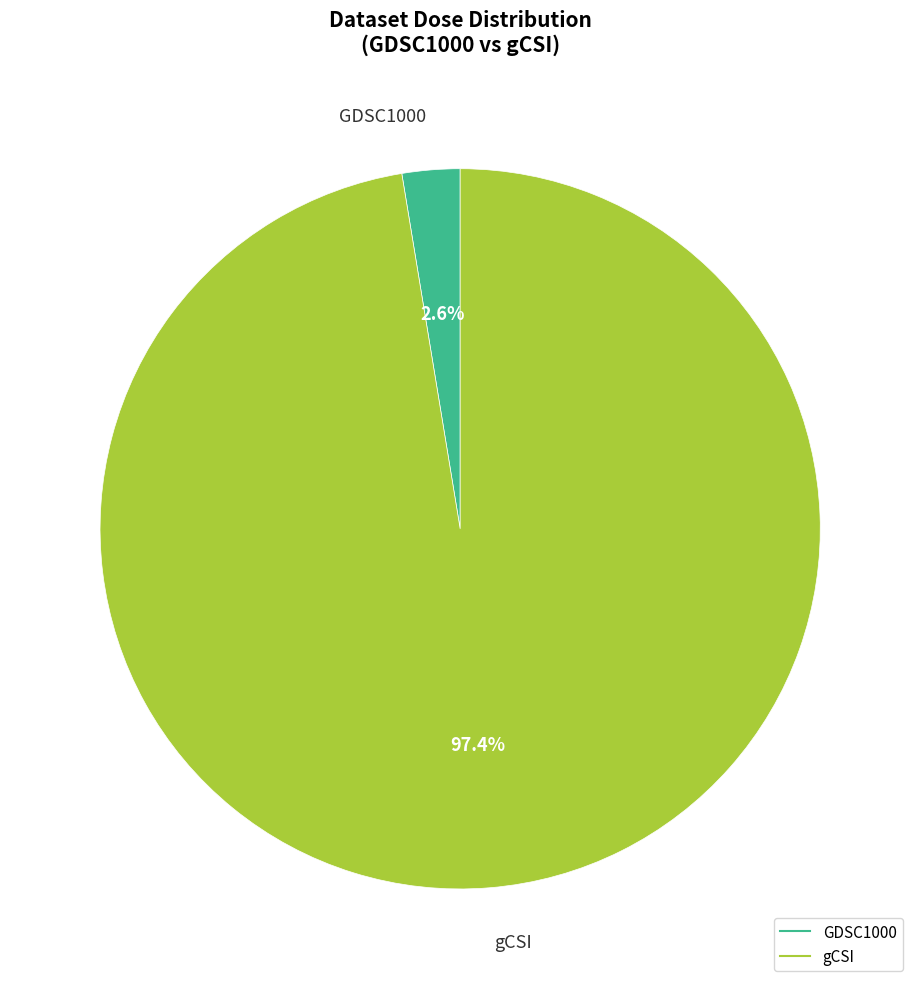

Is gCSI the majority of the pie?

Yes